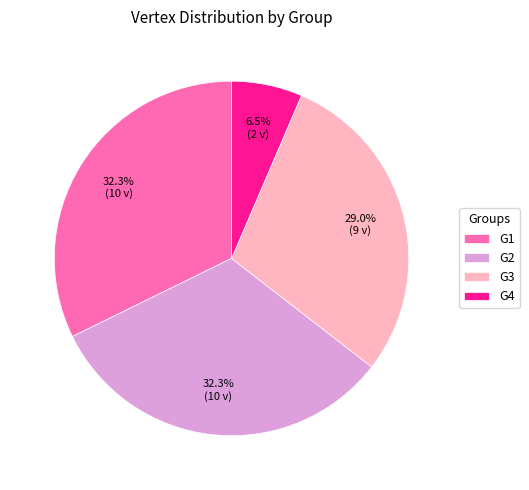

Count the number of slices in the pie.

4